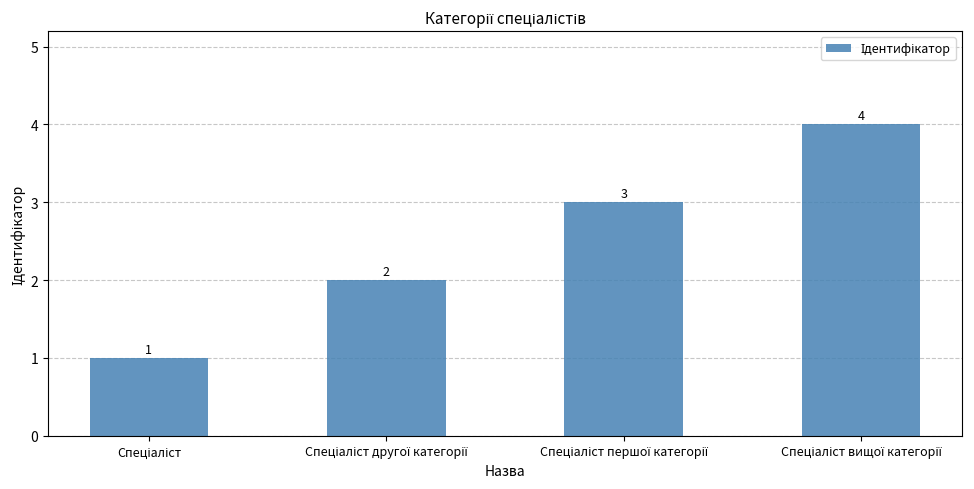

What is the value of the 2nd bar from the left?

2